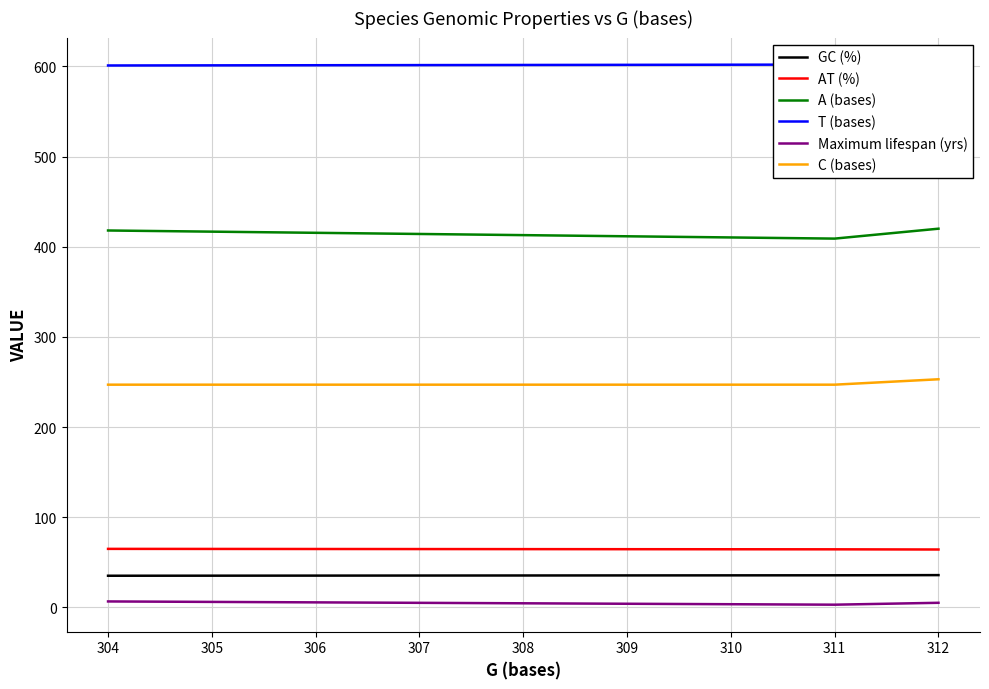

What is the approximate value of Maximum lifespan (yrs) at 304?

6.6